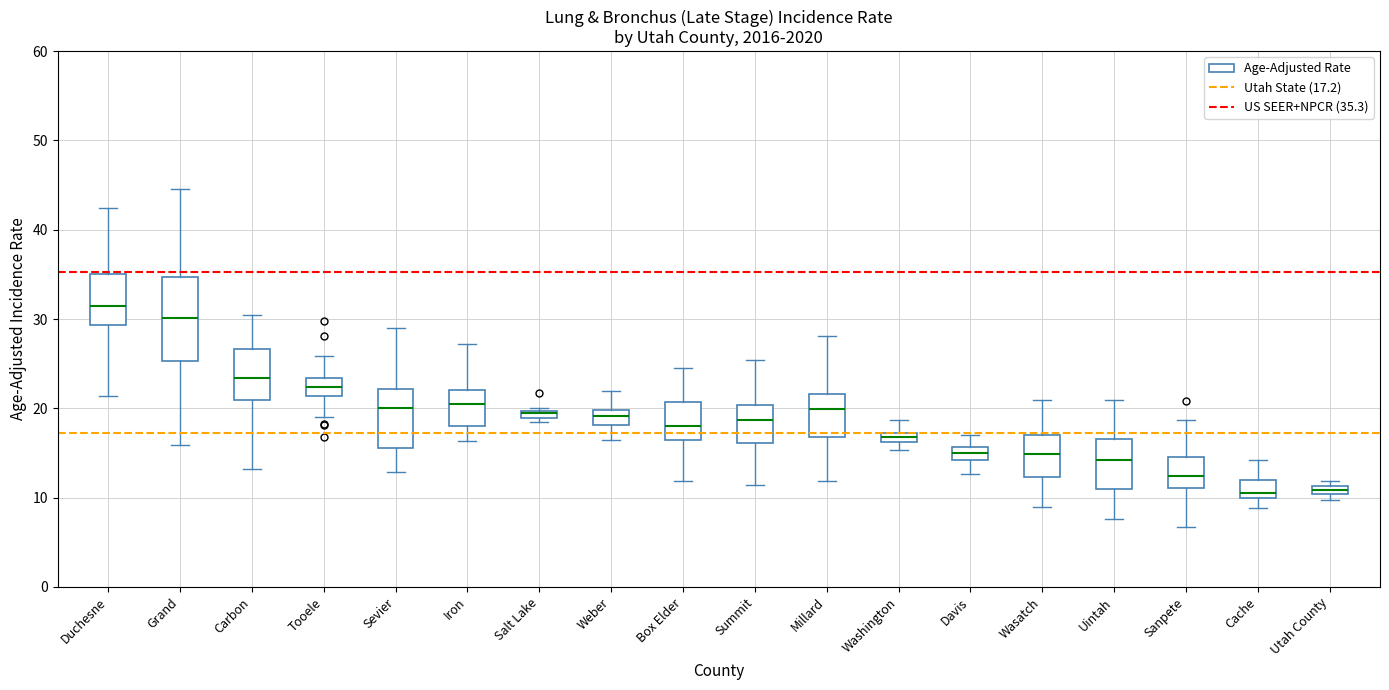

Where does the upper whisker of the box for Tooele end on the y-axis? The values are not printed on the chart, so give them approximately, as read against the axis.

26